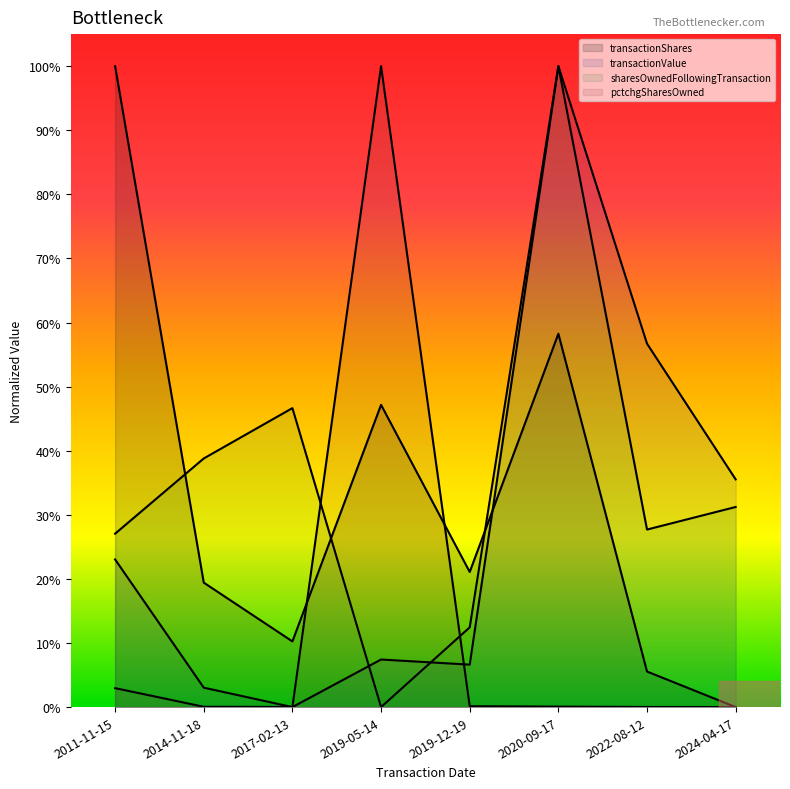

Which series changed the most between 2014-11-18 and 2022-08-12?

transactionValue